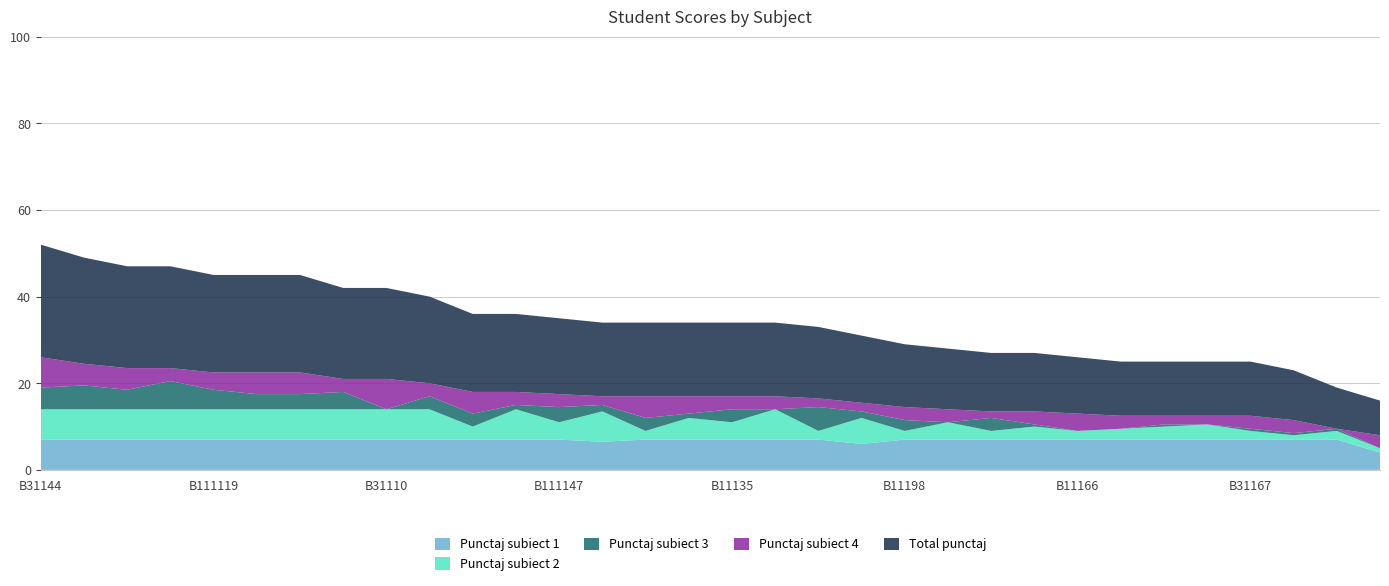

Reading left to right, extract all data points from this chart.

Punctaj subiect 1: 7.0	7.0	7.0	7.0	7.0	7.0	7.0	7.0	7.0	7.0	7.0	7.0	7.0	6.5	7.0	7.0	7.0	7.0	7.0	6.0	7.0	7.0	7.0	7.0	7.0	7.0	7.0	7.0	7.0	7.0	7.0	4.0
Punctaj subiect 2: 7.0	7.0	7.0	7.0	7.0	7.0	7.0	7.0	7.0	7.0	3.0	7.0	4.0	7.0	2.0	5.0	4.0	7.0	2.0	6.0	2.0	4.0	2.0	3.0	2.0	2.5	3.0	3.5	2.0	1.0	2.0	1.0
Punctaj subiect 3: 5.0	5.5	4.5	6.5	4.5	3.5	3.5	4.0	0.0	3.0	3.0	1.0	3.5	1.5	3.0	1.0	3.0	0.0	5.5	1.5	2.5	0.0	3.0	0.5	0.0	0.0	0.5	0.0	0.5	0.5	0.5	0.0
Punctaj subiect 4: 7.0	5.0	5.0	3.0	4.0	5.0	5.0	3.0	7.0	3.0	5.0	3.0	3.0	2.0	5.0	4.0	3.0	3.0	2.0	2.0	3.0	3.0	1.5	3.0	4.0	3.0	2.0	2.0	3.0	3.0	0.0	3.0
Total punctaj: 26.0	24.5	23.5	23.5	22.5	22.5	22.5	21.0	21.0	20.0	18.0	18.0	17.5	17.0	17.0	17.0	17.0	17.0	16.5	15.5	14.5	14.0	13.5	13.5	13.0	12.5	12.5	12.5	12.5	11.5	9.5	8.0